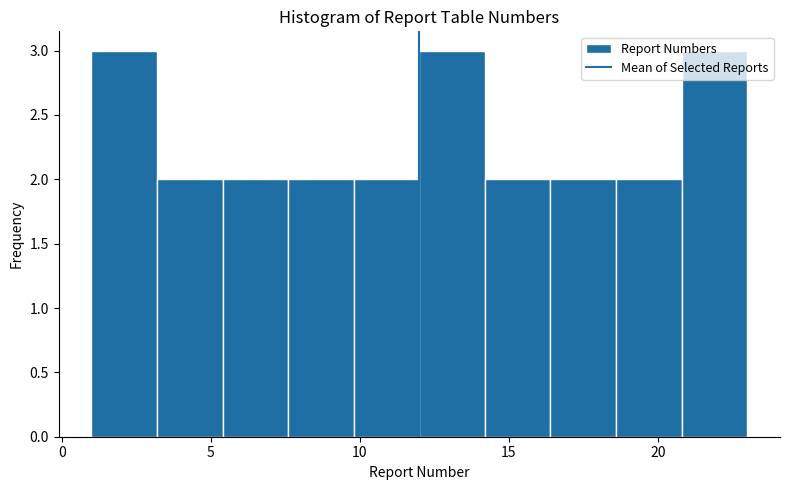

Reading left to right, list every bar in this chart as the range it spans on the x-axis followed by its height. Neither the bar edges nor the heights are printed on the chart, so give them approximately, as read against the axes.

1.0 to 3.2: 3
3.2 to 5.4: 2
5.4 to 7.6: 2
7.6 to 9.8: 2
9.8 to 12.0: 2
12.0 to 14.2: 3
14.2 to 16.4: 2
16.4 to 18.6: 2
18.6 to 20.8: 2
20.8 to 23.0: 3